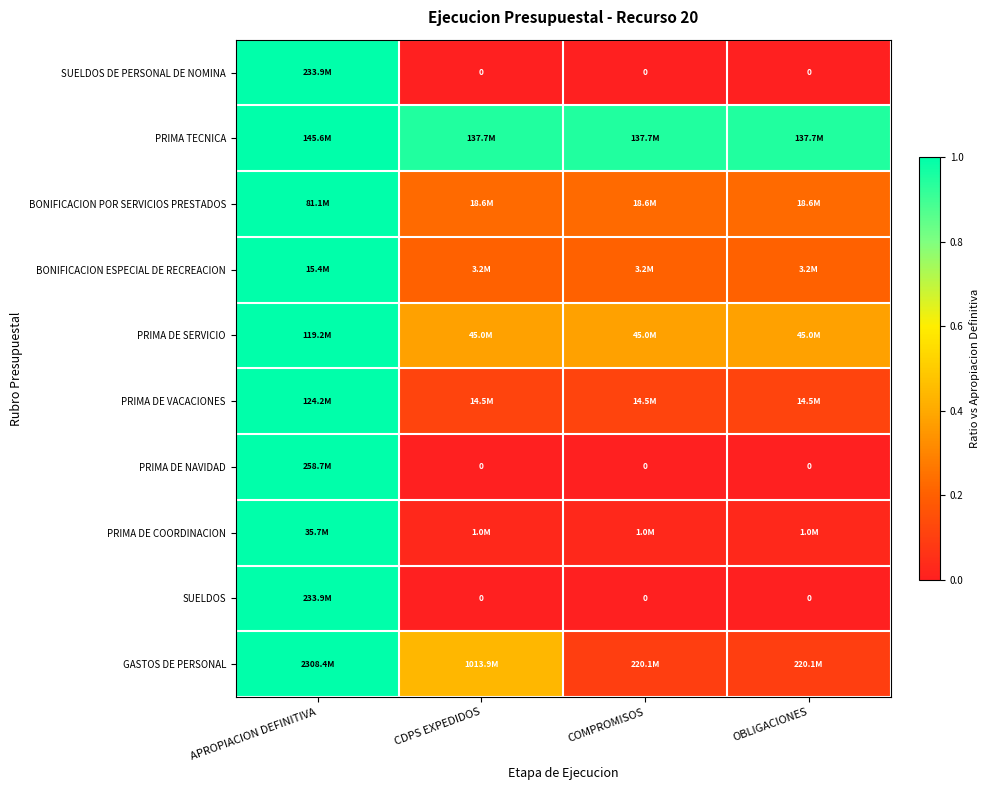

True or false: PRIMA DE SERVICIO has a value of 0.4 at OBLIGACIONES.

True